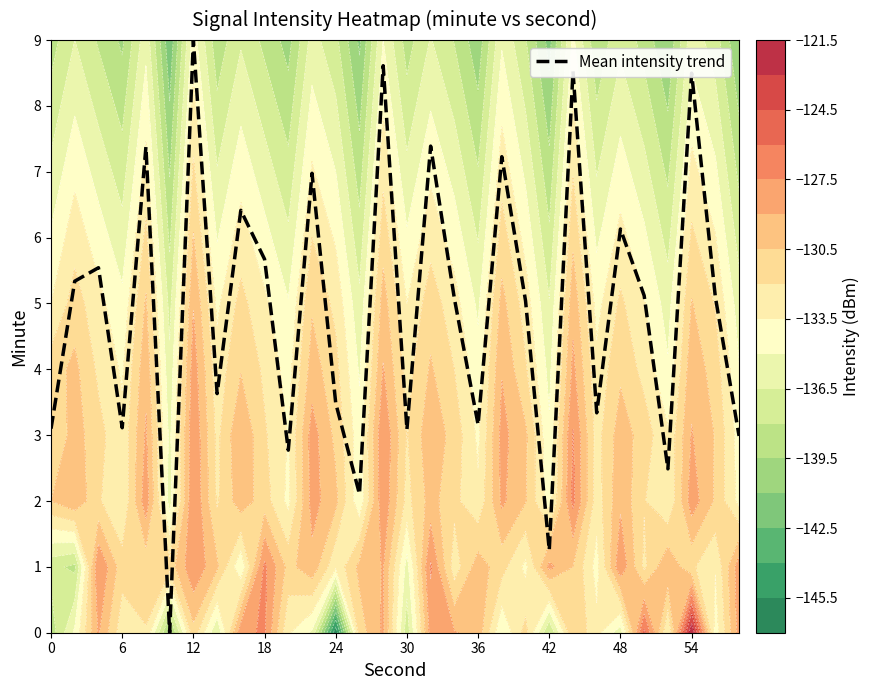

Which category has the highest value in the Mean intensity trend series?

12